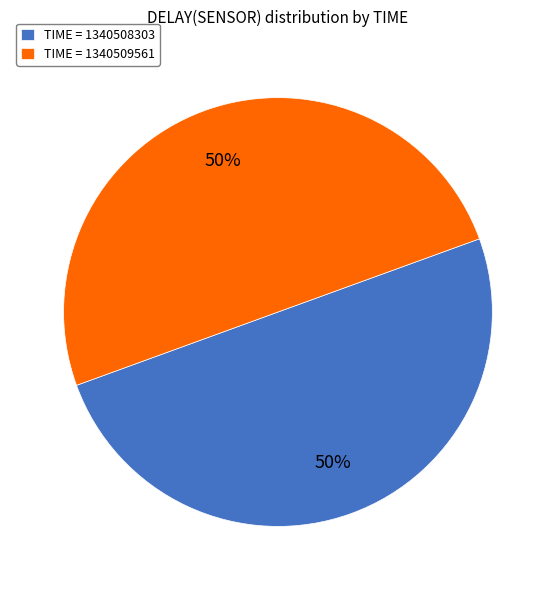

Approximately how many times larger is the value at TIME = 1340509561 compared to TIME = 1340508303?

1.0